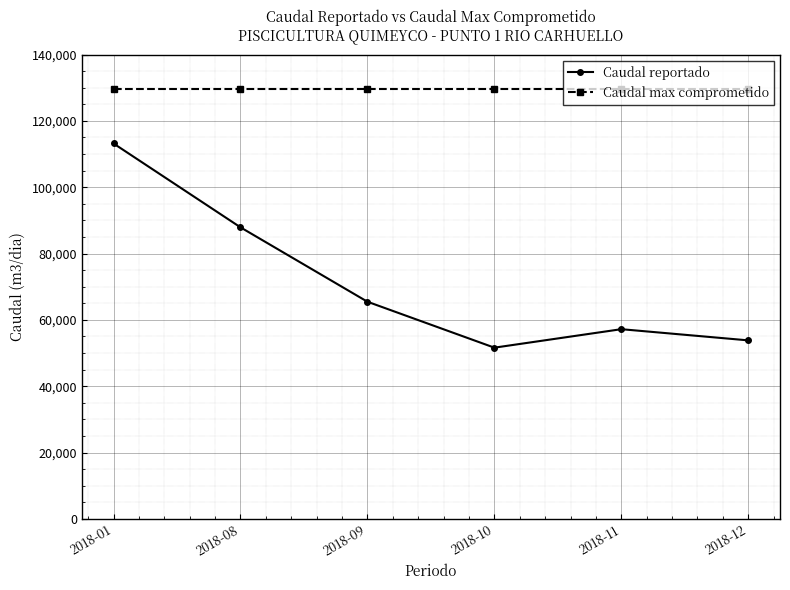

What is the lowest value of the Caudal max comprometido series?

129600.0